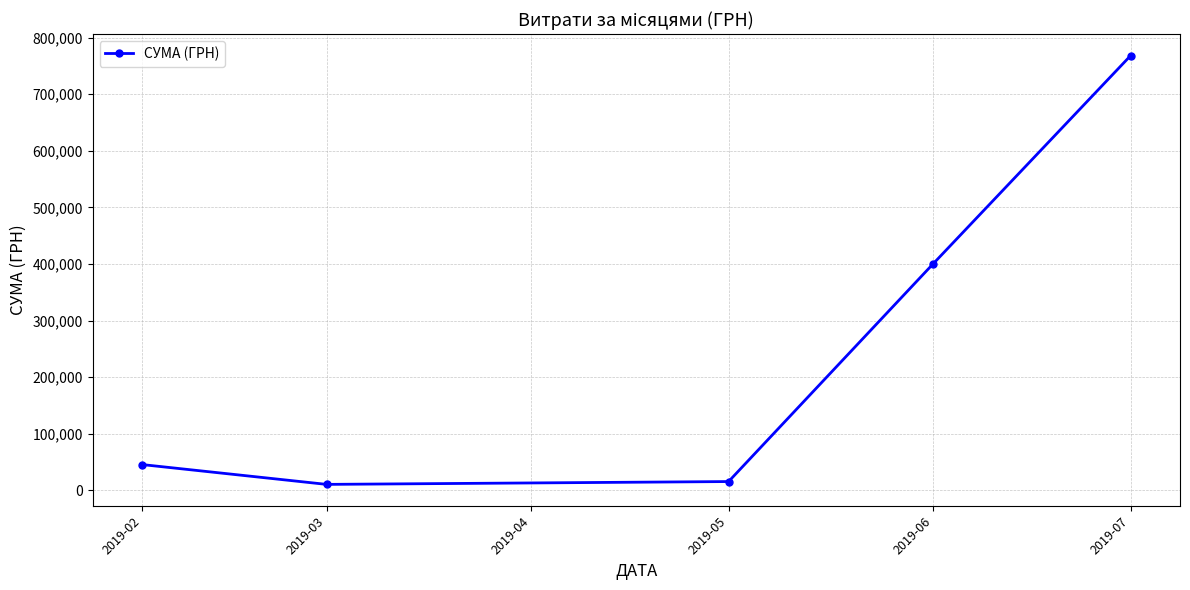

Which label corresponds to the largest value in the chart?

2019-07